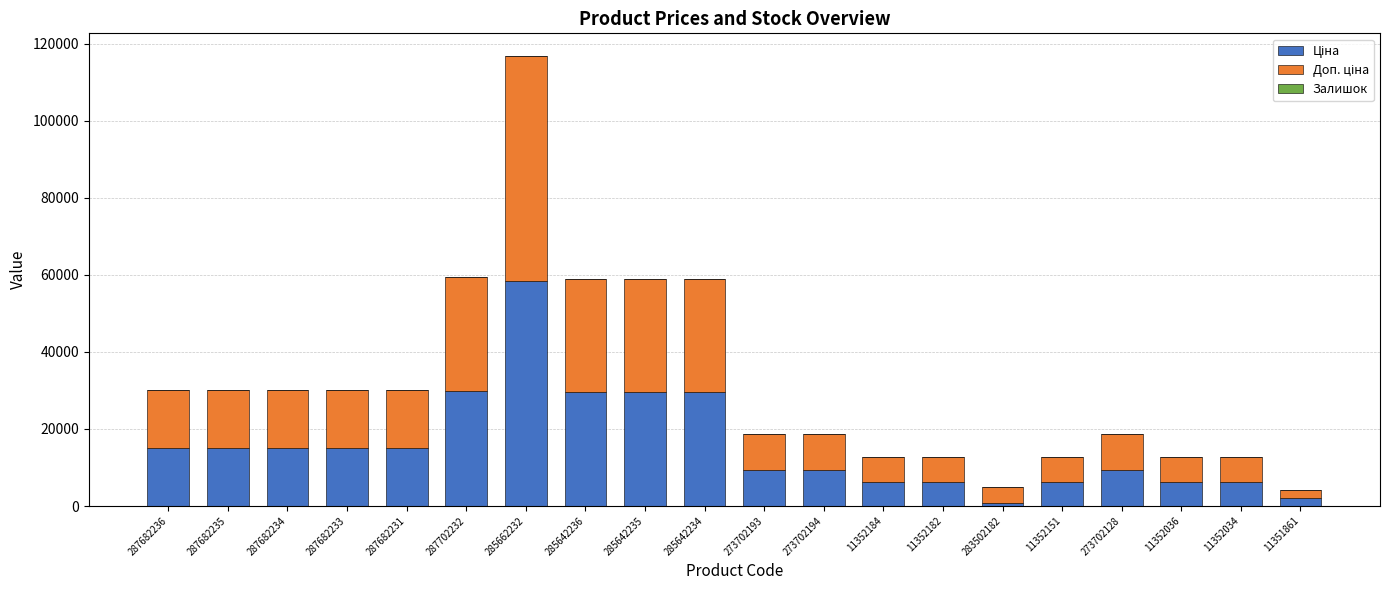

At which category is the sum across all series the highest?

285662232